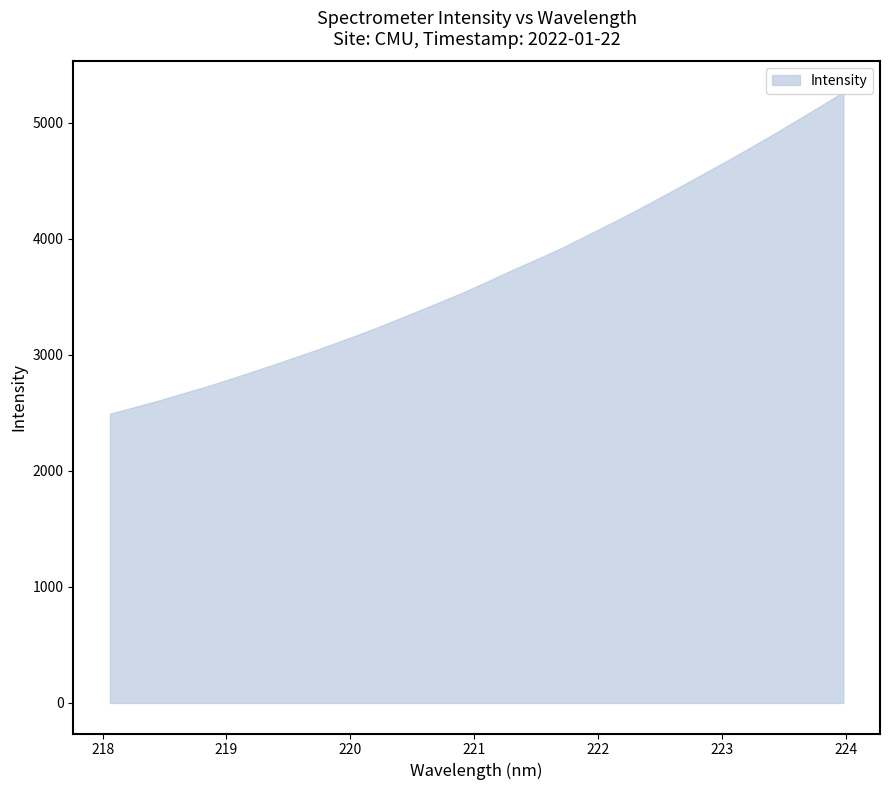

What is the label of the 29th point from the left?

223.408